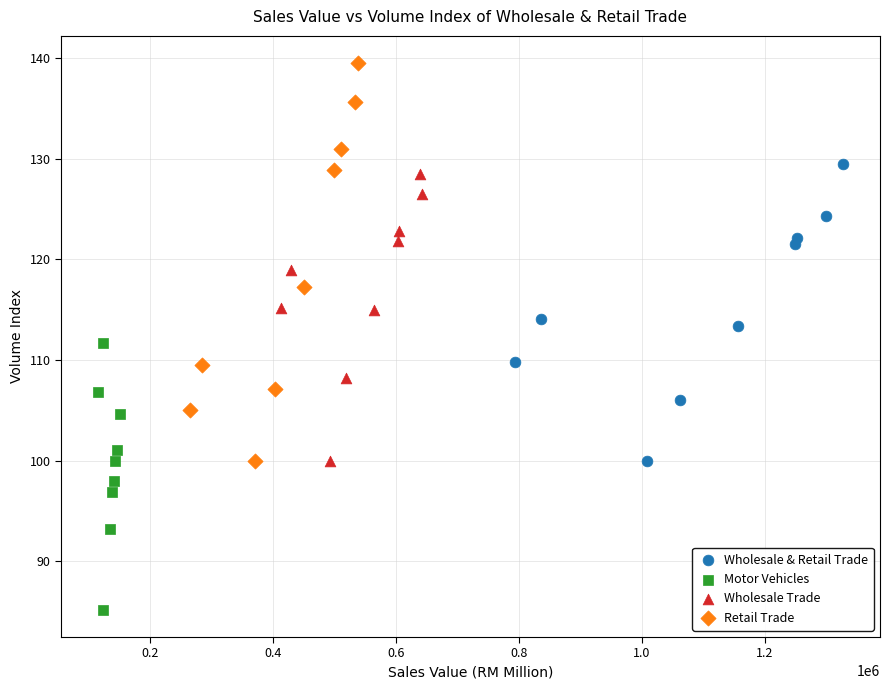

Which series reaches the minimum Y coordinate?

Motor Vehicles